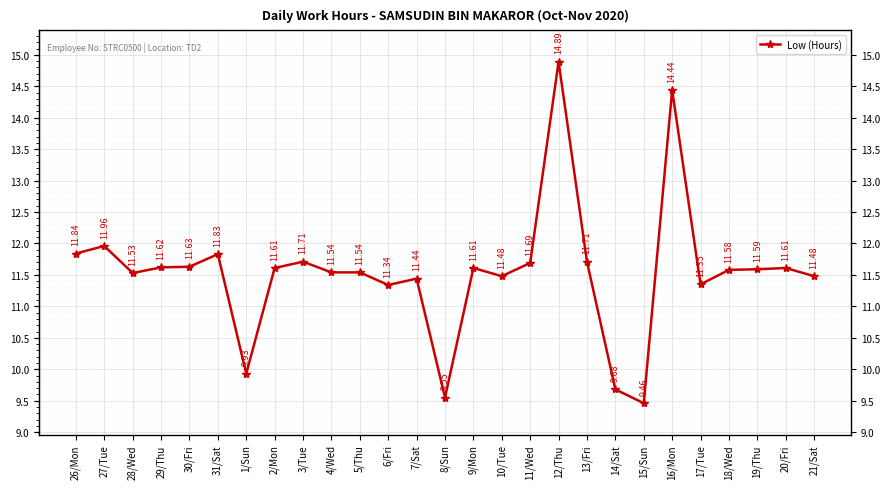

What position from the left is 31/Sat?

6